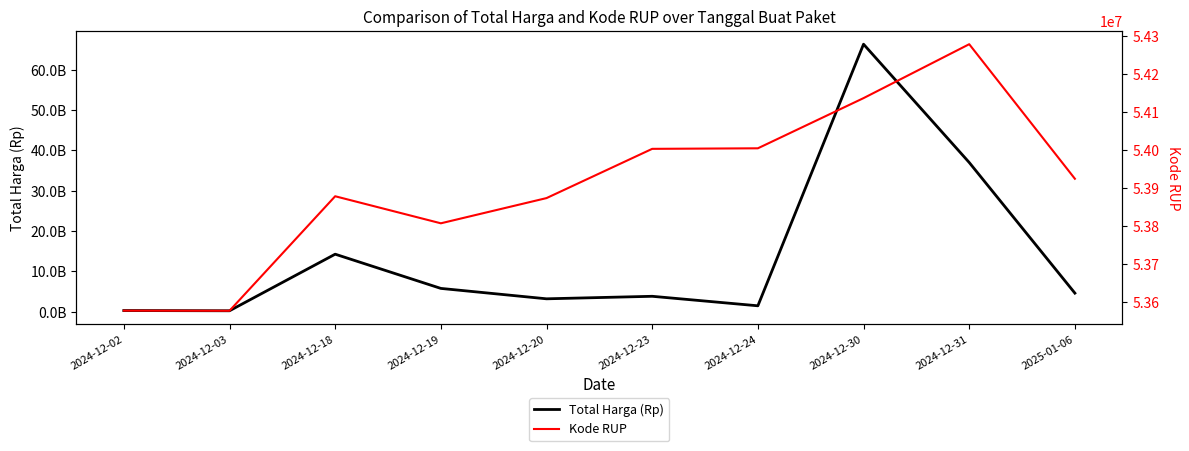

True or false: Kode RUP has a value of 54004549 at 2024-12-24.

True